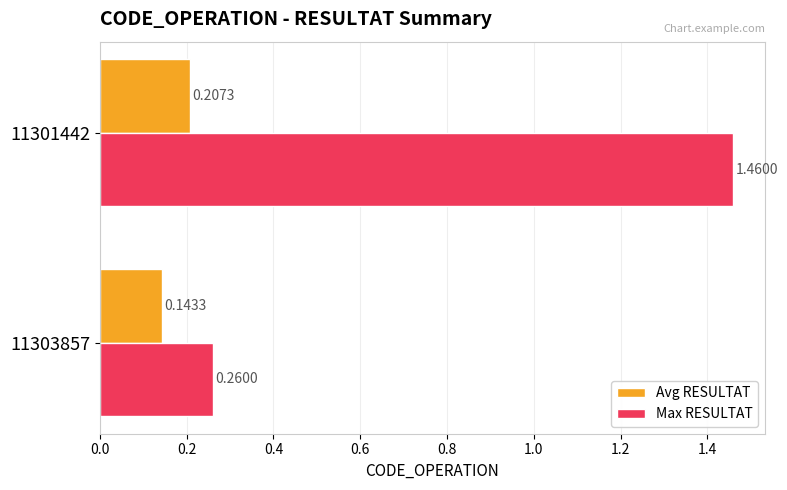

Which series has the largest total across all categories?

Max RESULTAT